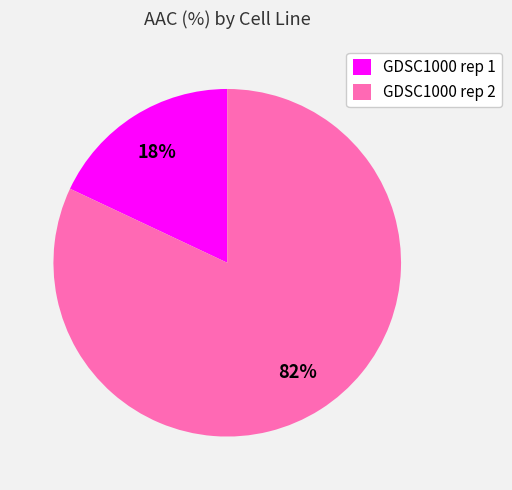

Which has a higher value, GDSC1000 rep 2 or GDSC1000 rep 1?

GDSC1000 rep 2